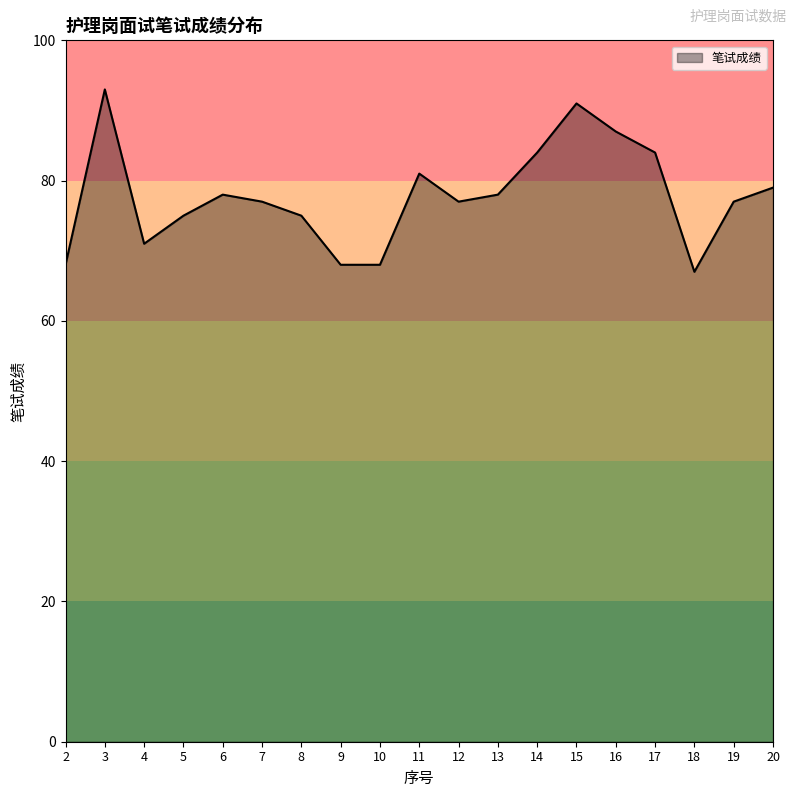

What is the smallest value displayed?

67